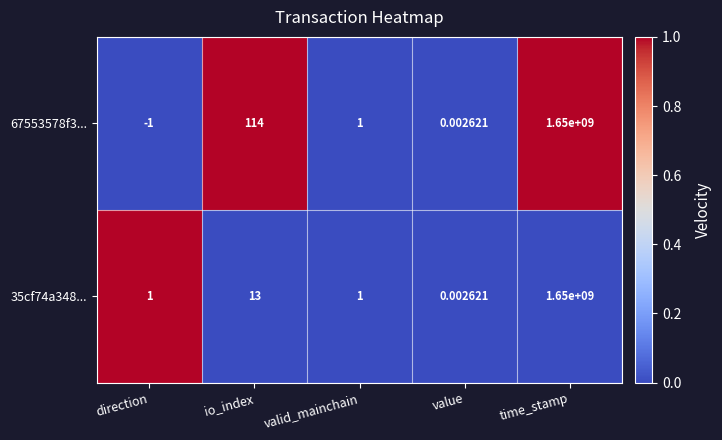

Which category has the lowest value in the 35cf74a348... series?

value